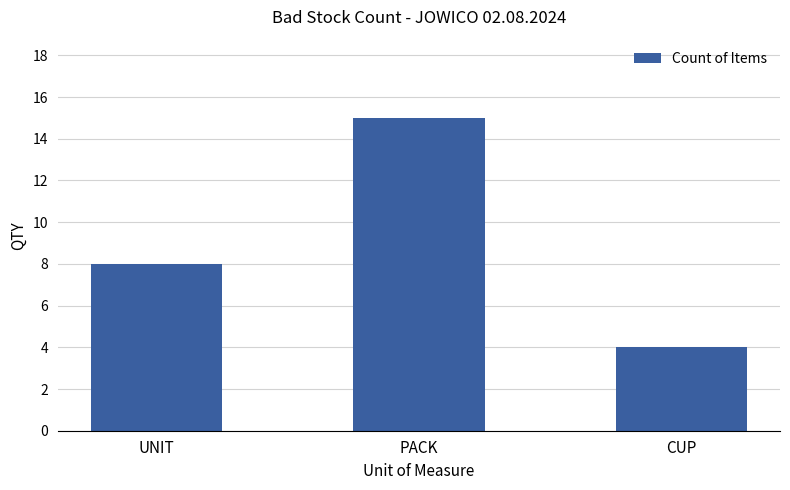

What is the change in value from PACK to CUP?

-11